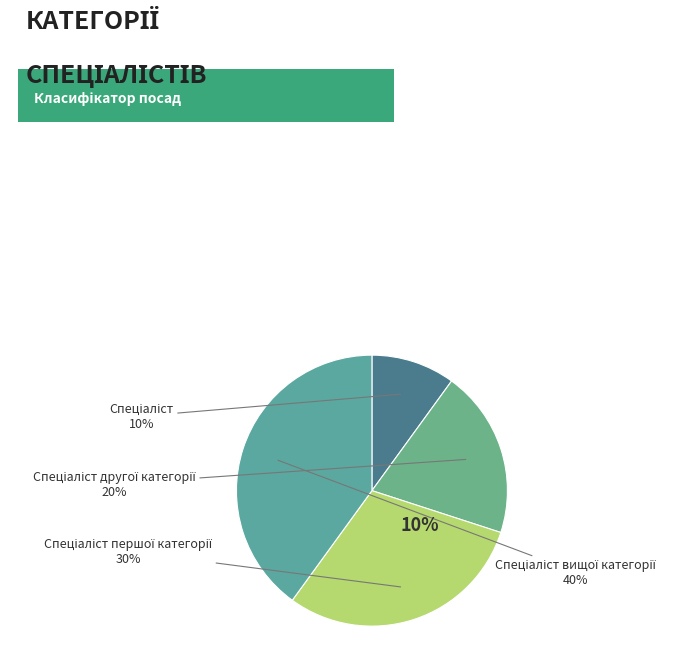

True or false: Спеціаліст першої категорії accounts for 30% of the total.

True